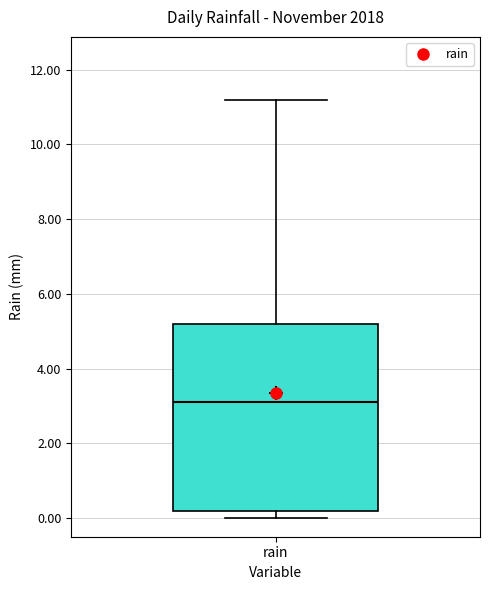

Transcribe this box plot: give where the median line is, the range the box spans, and where the two whiskers end, as read against the y-axis. The values are not printed on the chart, so give them approximately, as read against the axis.

median 3.2, box 0.2 to 5.2, whiskers 0.0 to 11.2